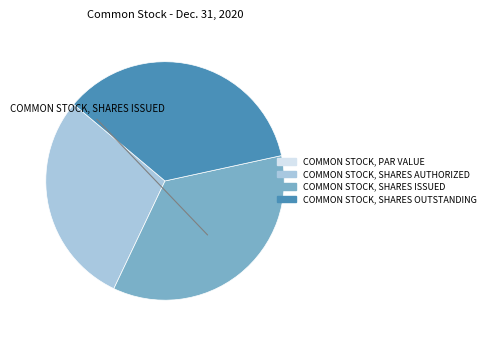

Is there a majority slice in this chart?

No